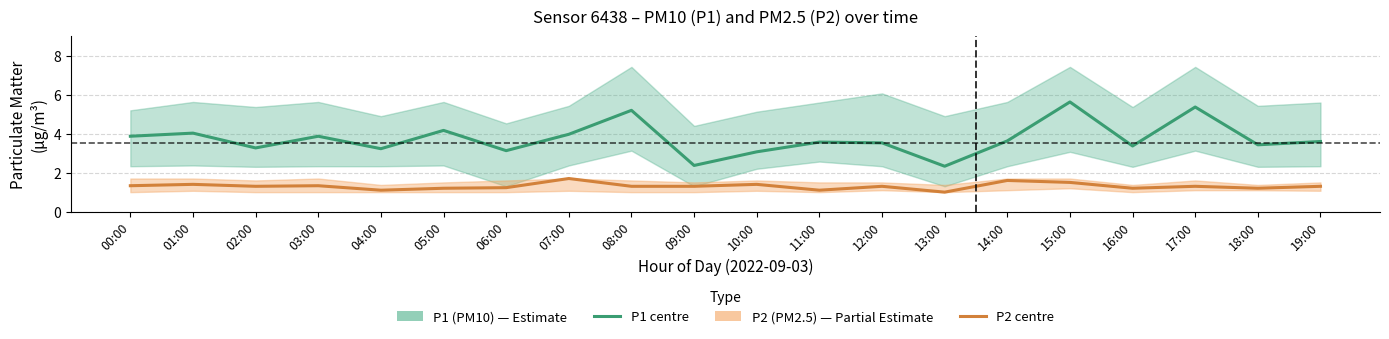

At how many categories does at least one series exceed 4?

5